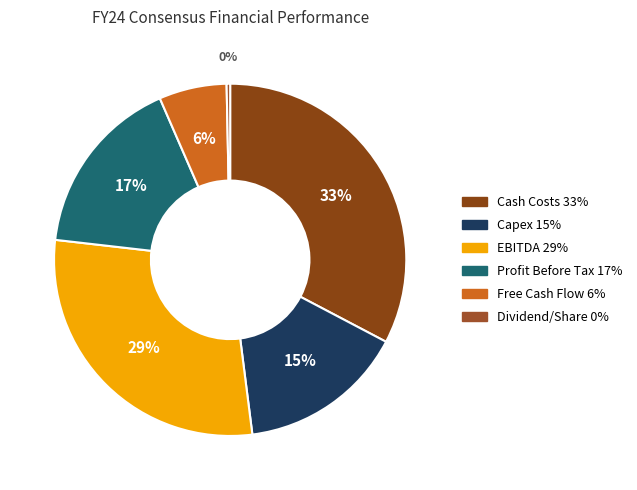

Rank the categories by value from highest to lowest.

Cash costs of Production (US$m), Underlying EBITDA (US$m), Profit Before Tax (US$m), Group capital expenditure (US$m), Group Free Cash Flow ($m), Dividend Per Share (US cents)